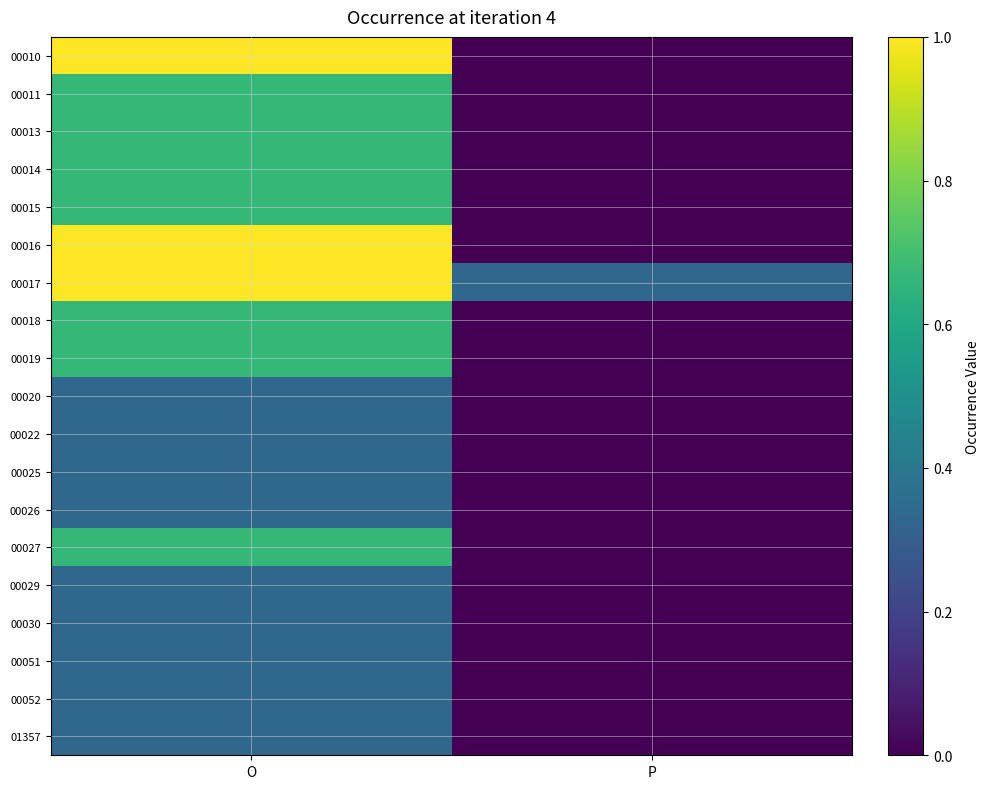

Which series has the largest total across all categories?

00017